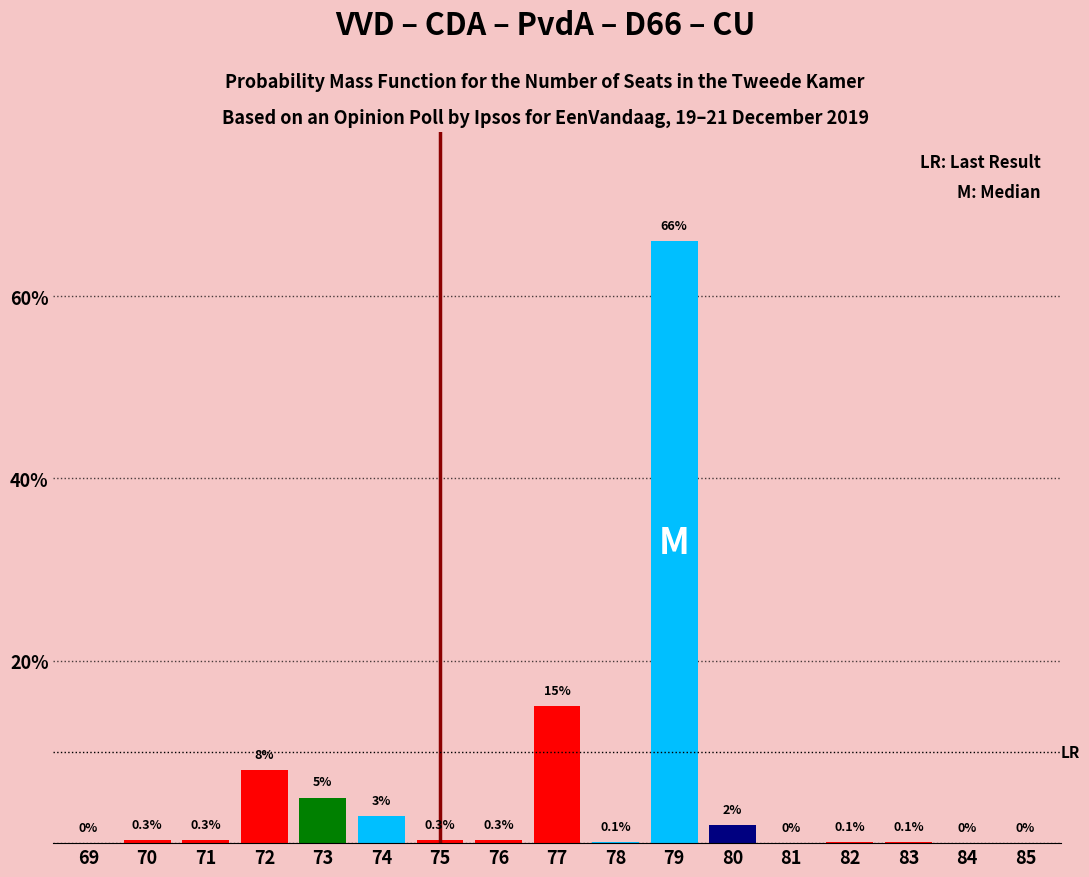

Reading left to right, transcribe all the data shown in this chart.

69=0.0	70=0.3	71=0.3	72=8.0	73=5.0	74=3.0	75=0.3	76=0.3	77=15.0	78=0.1	79=66.0	80=2.0	81=0.0	82=0.1	83=0.1	84=0.0	85=0.0